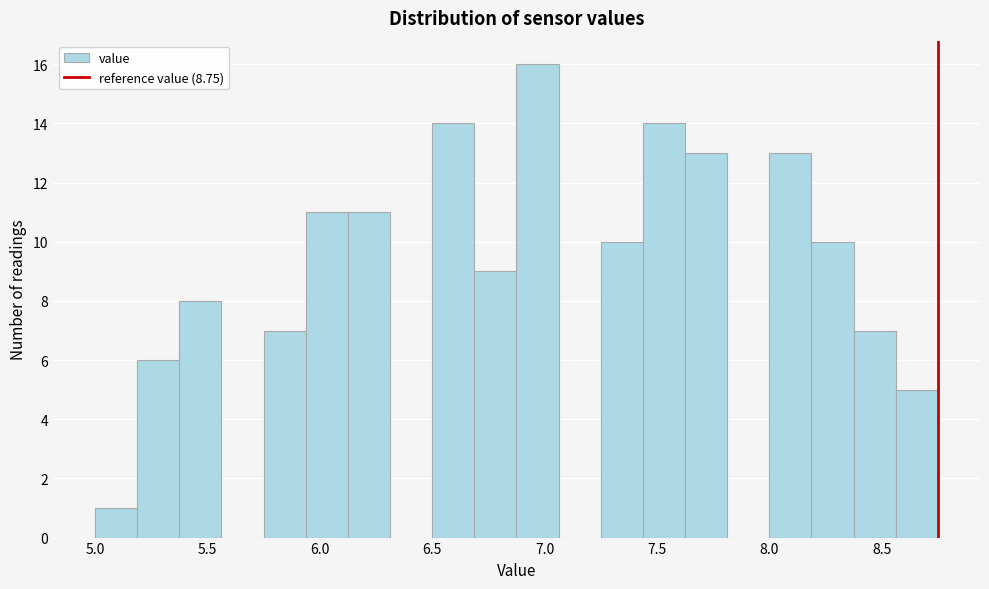

Around what value on the x-axis is the tallest bar? Give the approximate position of its centre, as read against the axis.

6.95